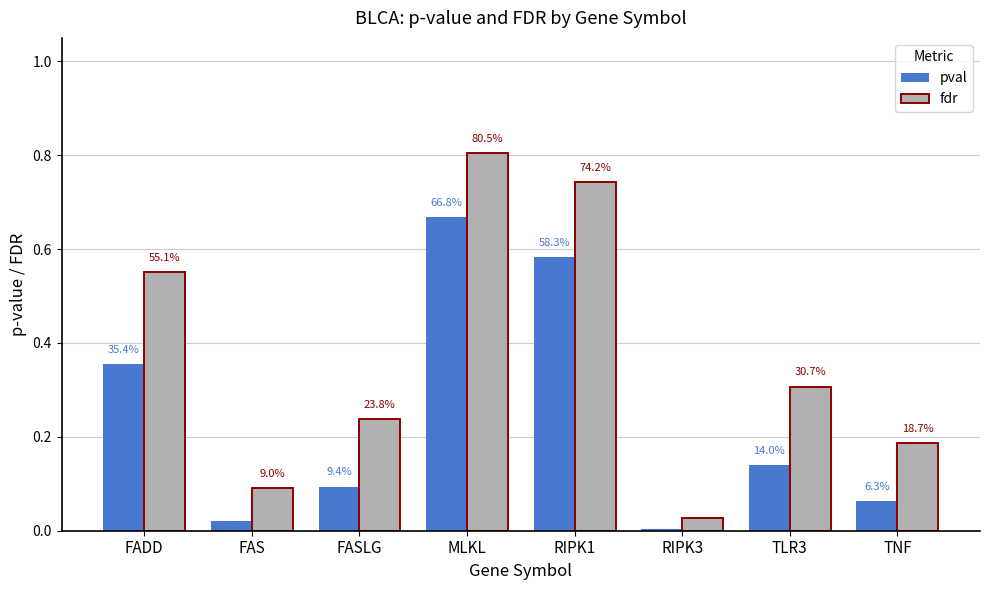

What is the total value across all series at TNF?

0.3